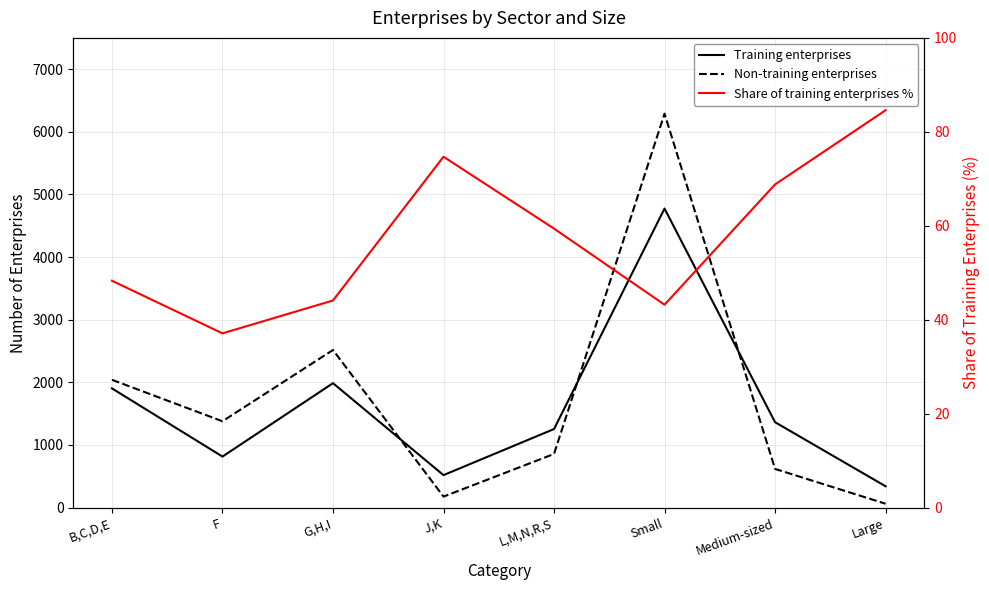

What position from the right is Small?

3